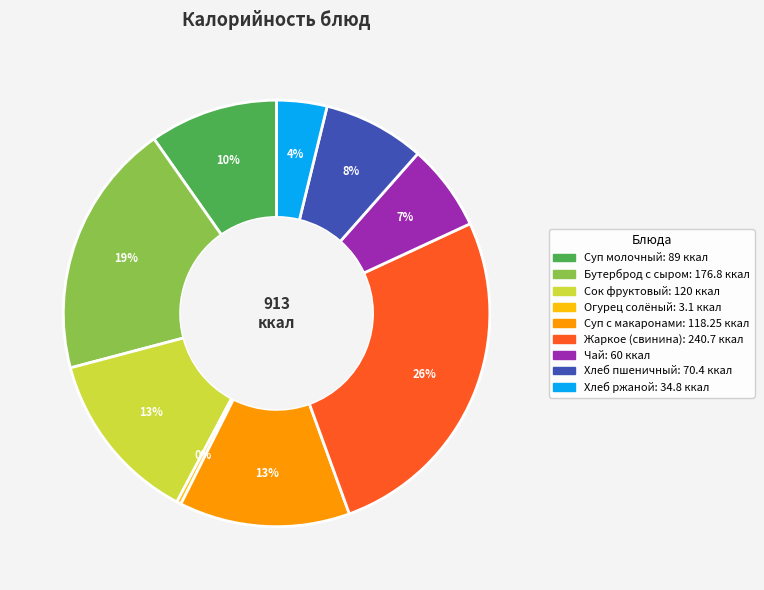

Is there any slice that represents more than half of the pie?

No